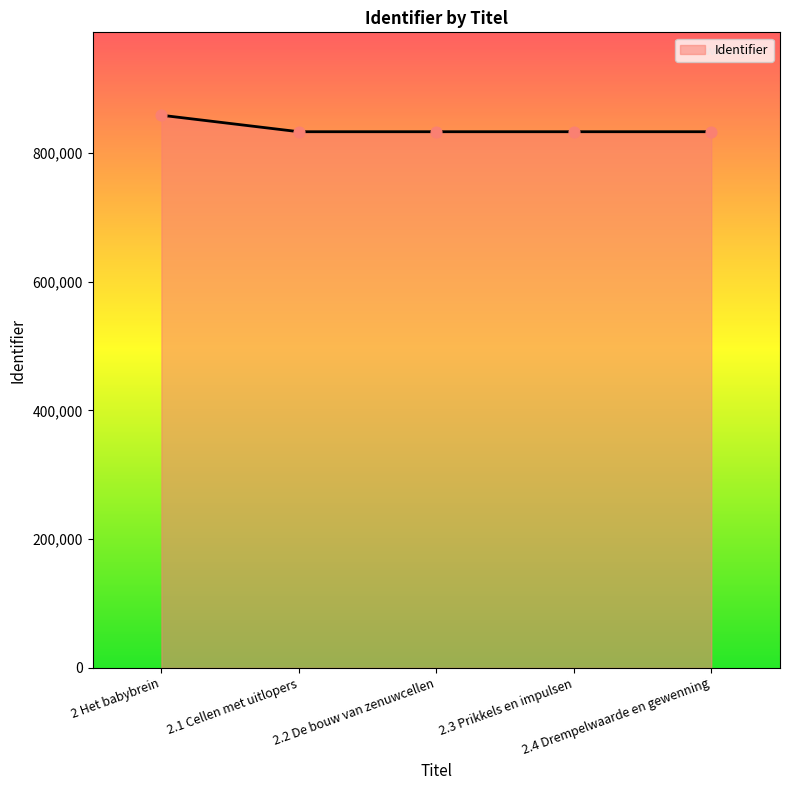

True or false: there are more than 1 points higher than both neighbors.

False